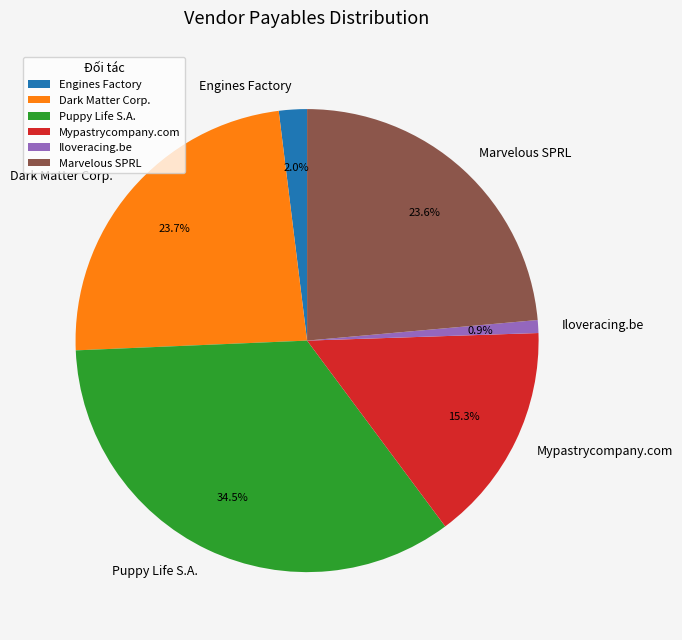

How much of the chart is everything except Dark Matter Corp.?

76.3%